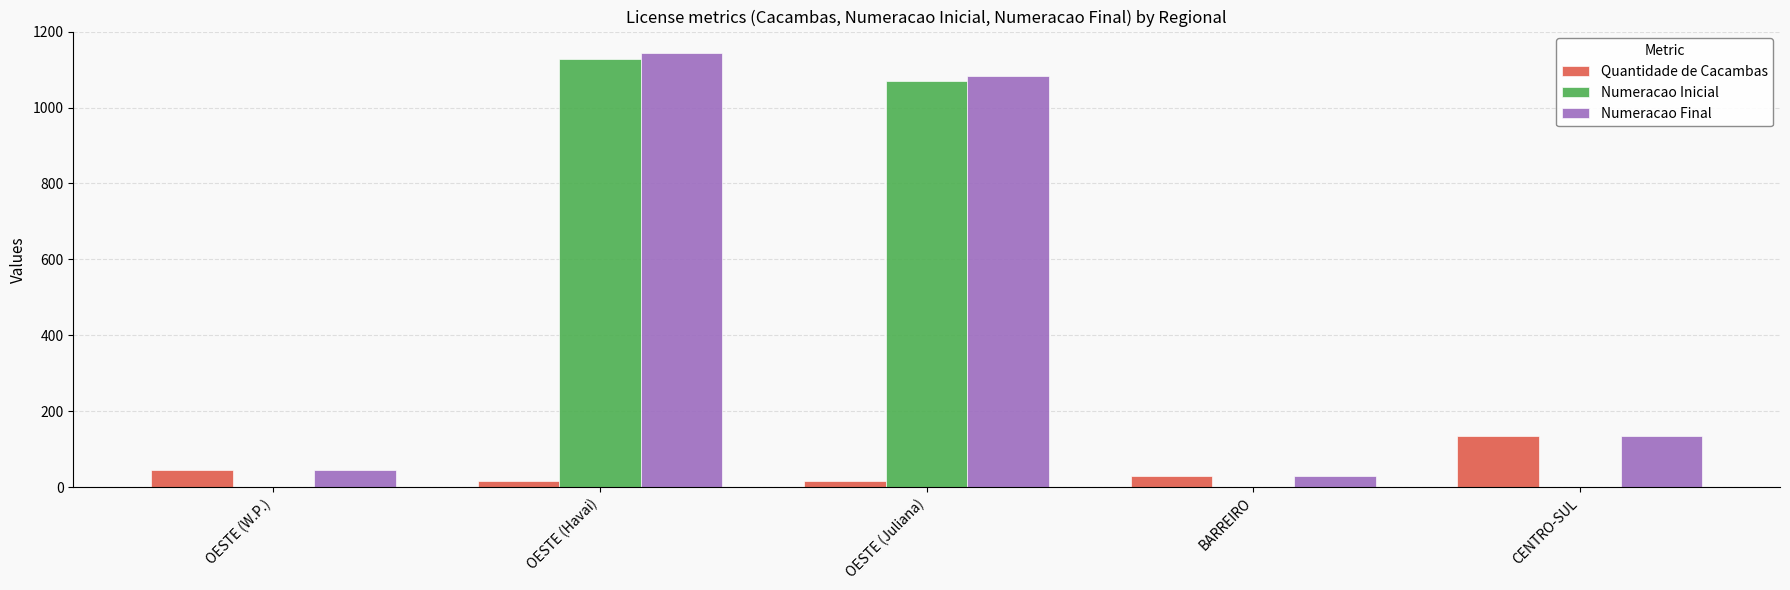

What is the spread (max minus min) of values at OESTE (Havai)?

1128